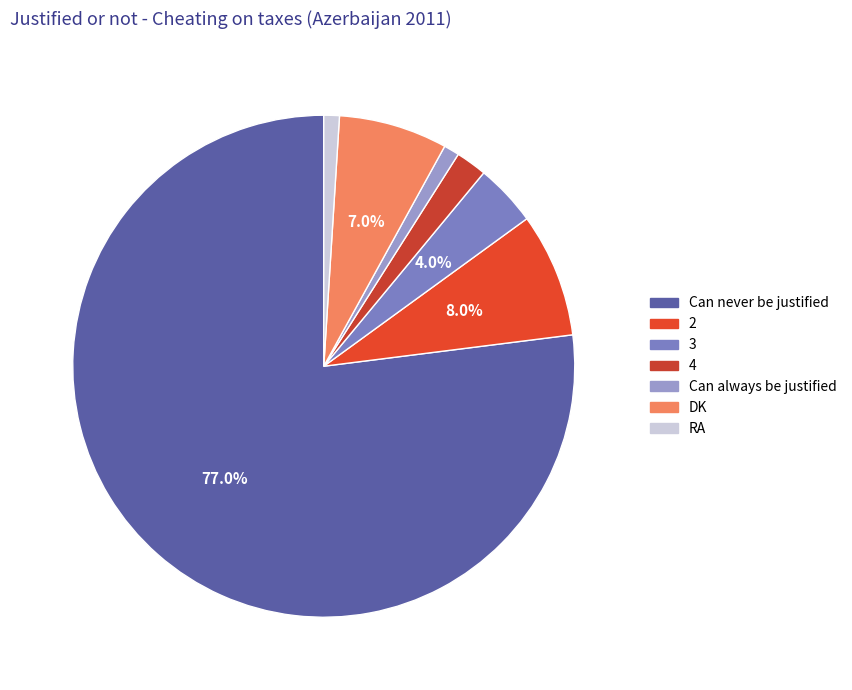

To the nearest percent, what portion does 3 represent?

4%